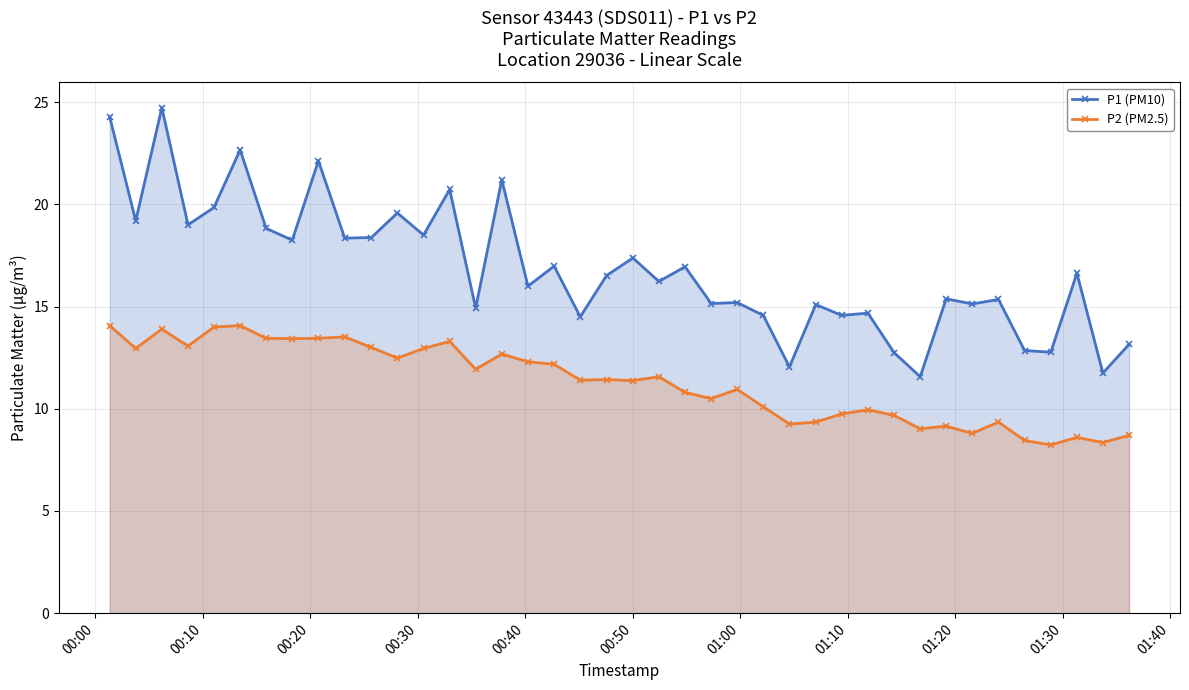

What is the value of the P1 (PM10) point at the 37th from the left?

12.8